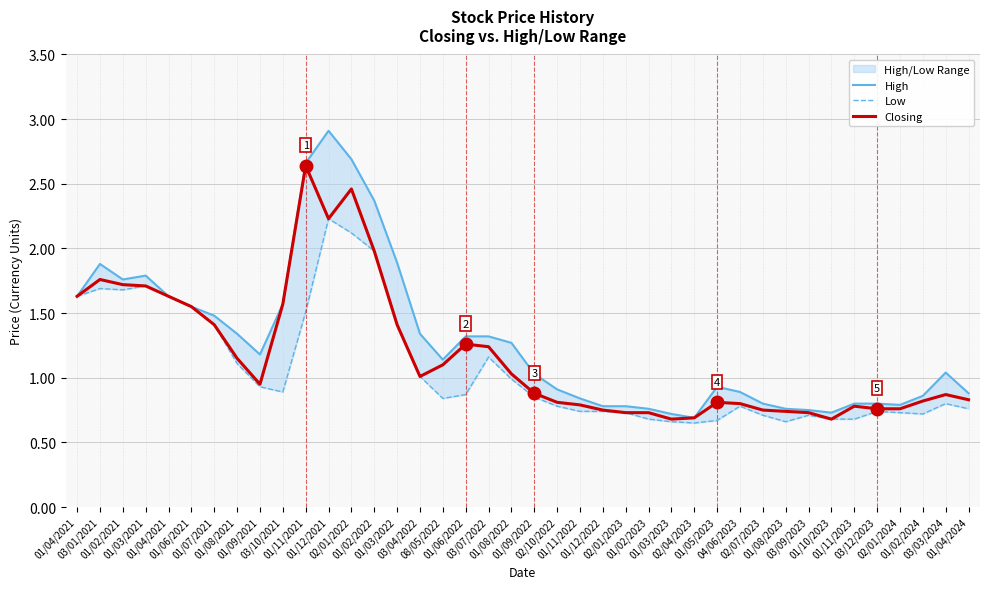

Where is Closing nearest to the value 1?

03/04/2022